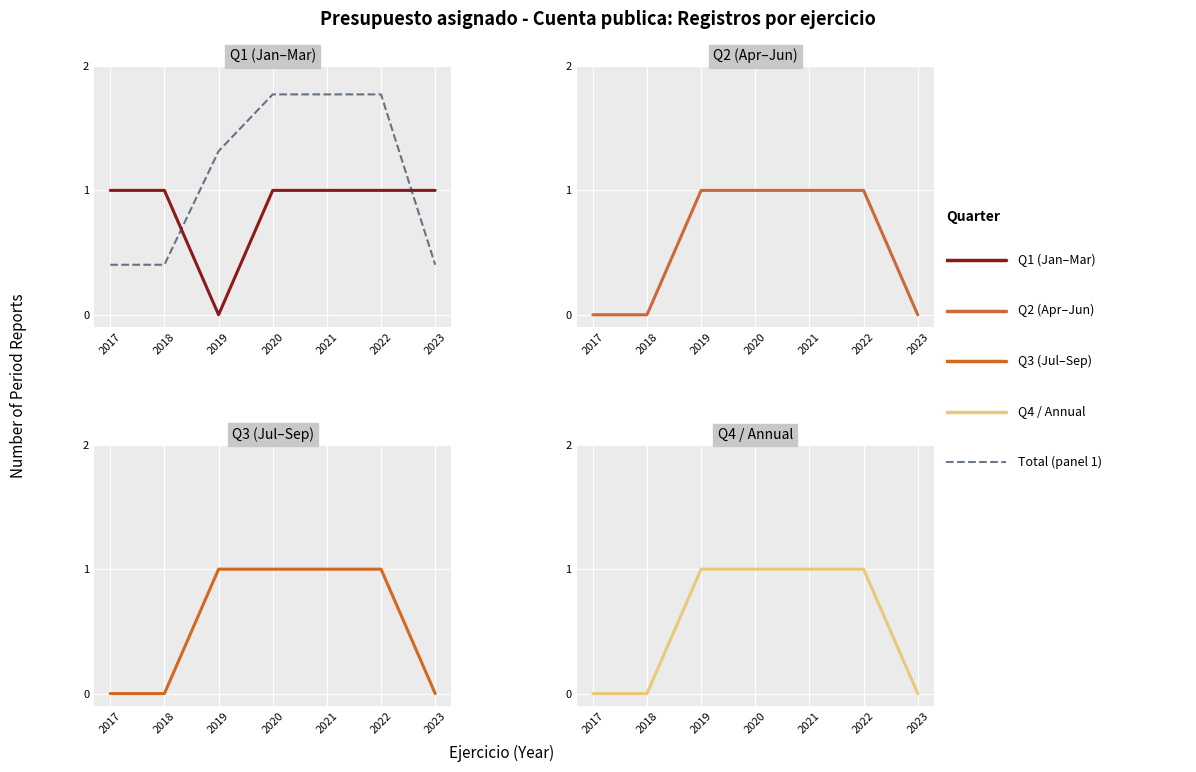

Count the number of categories in the chart.

7